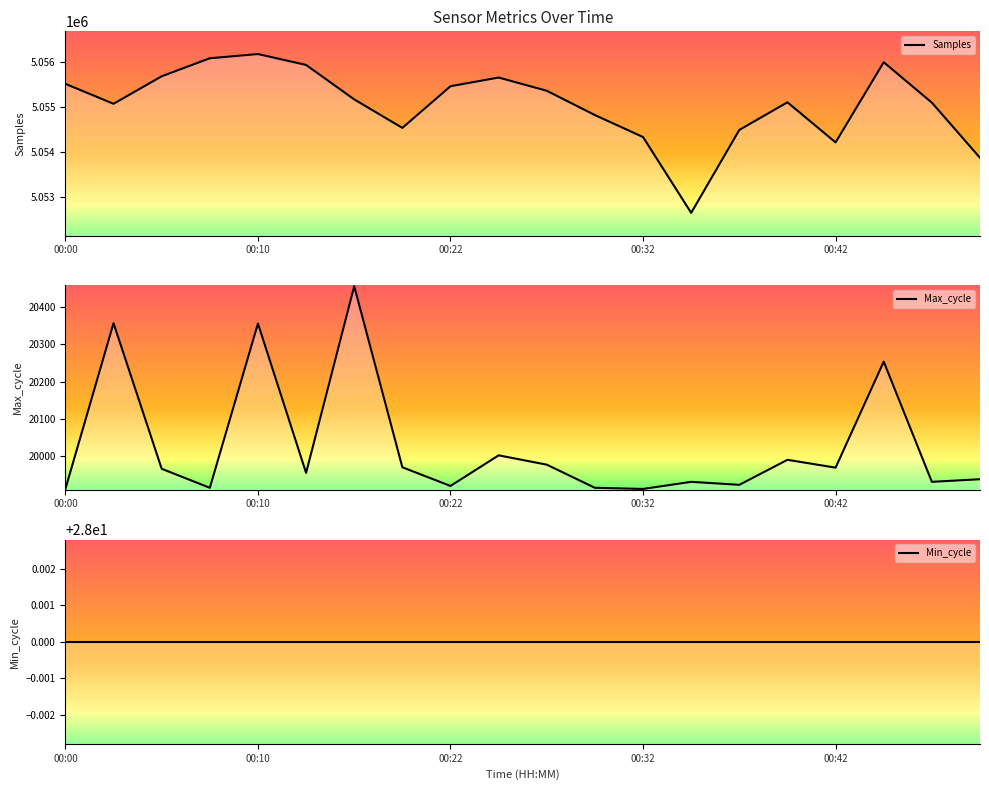

At which category is the sum across all series the highest?

00:10